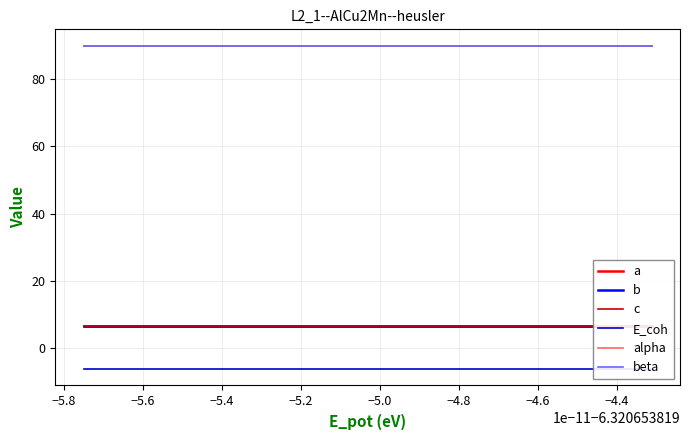

At which category does c reach its first local valley?

−5.4